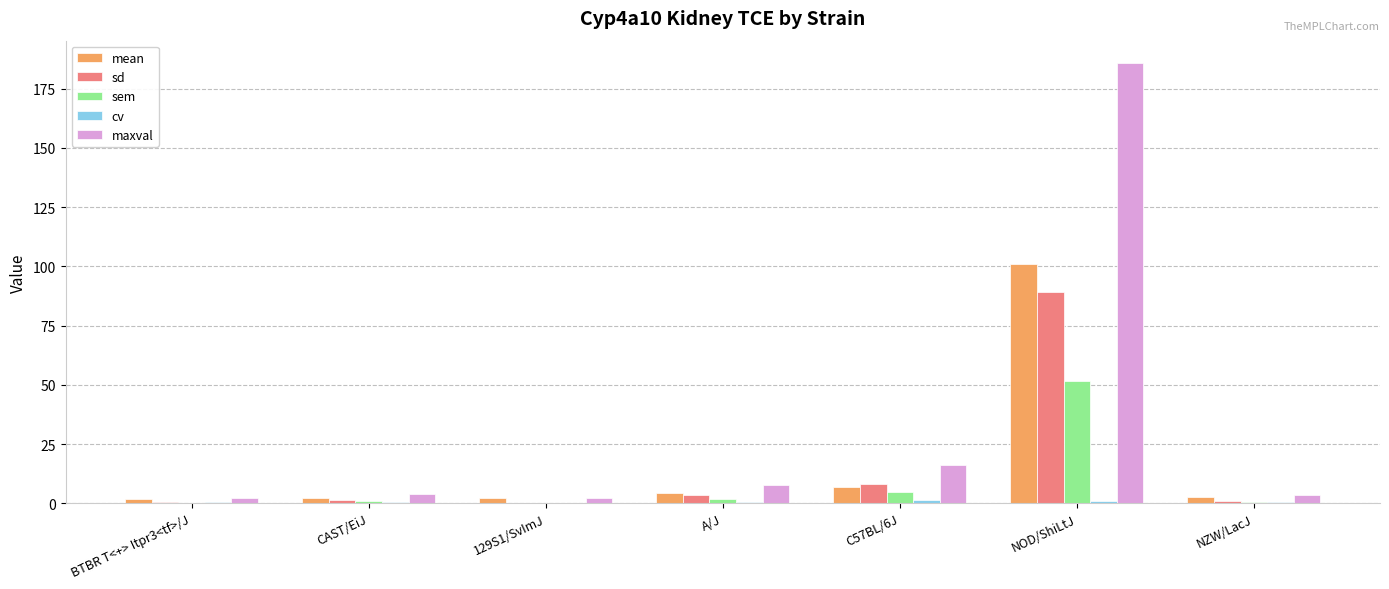

How many groups of bars are there?

7